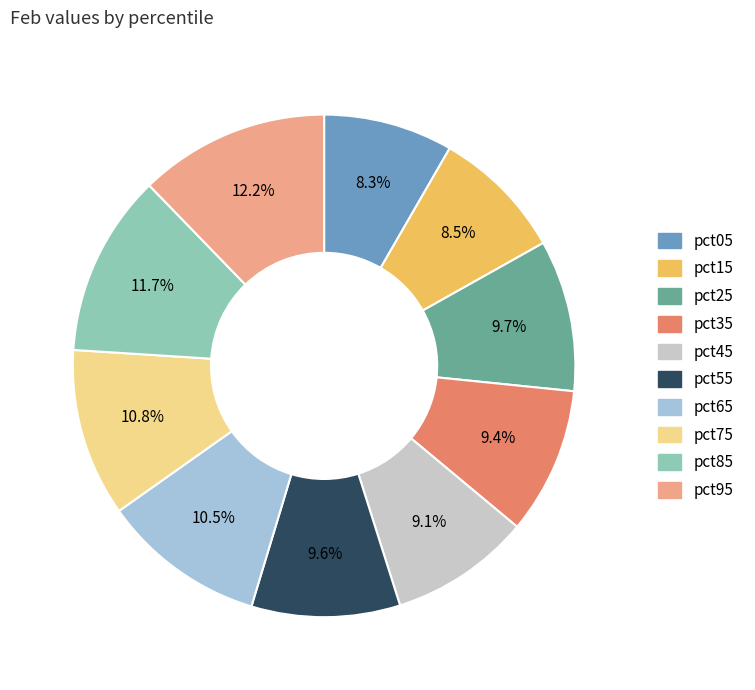

What percentage is NOT represented by pct25?

90.3%